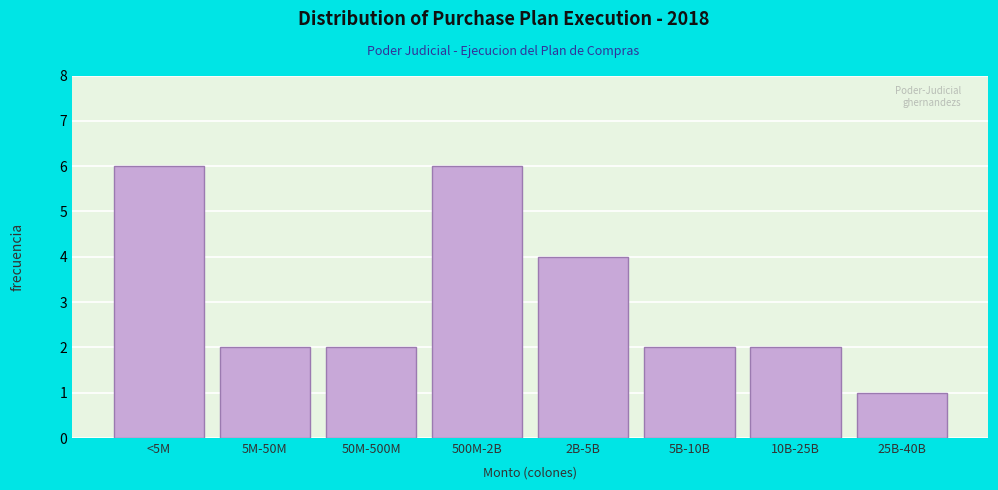

Reading left to right, extract all data points from this chart.

<5M=6	5M-50M=2	50M-500M=2	500M-2B=6	2B-5B=4	5B-10B=2	10B-25B=2	25B-40B=1